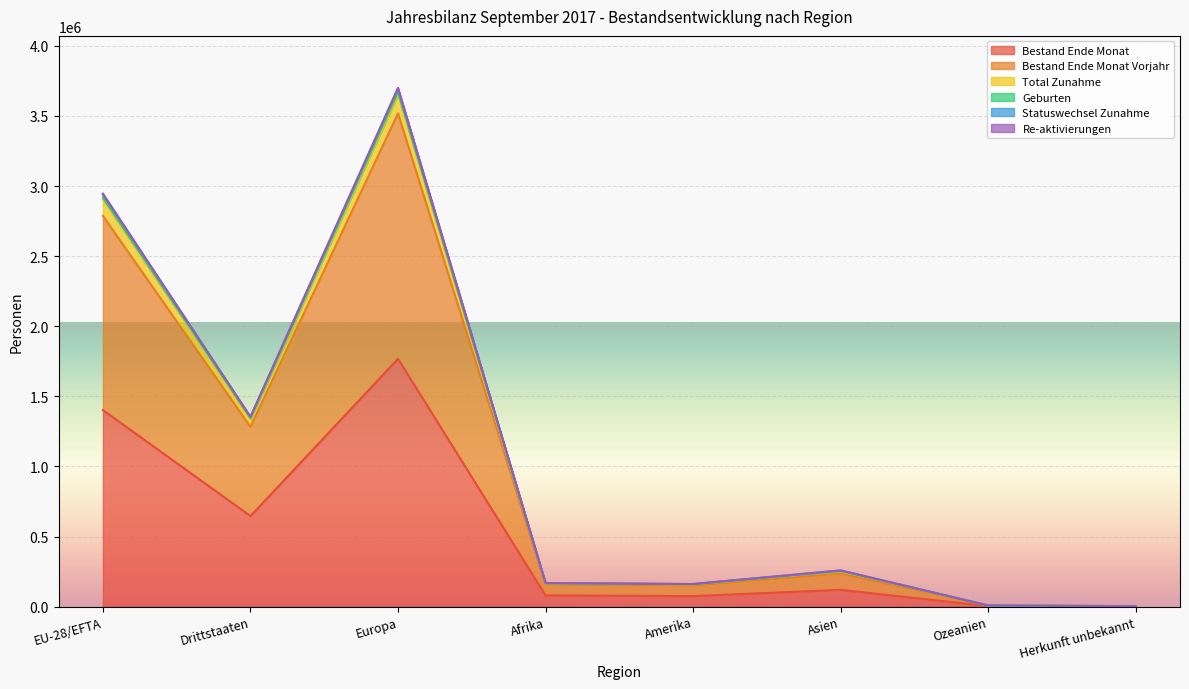

True or false: Bestand Ende Monat and Re-aktivierungen cross at least once.

False